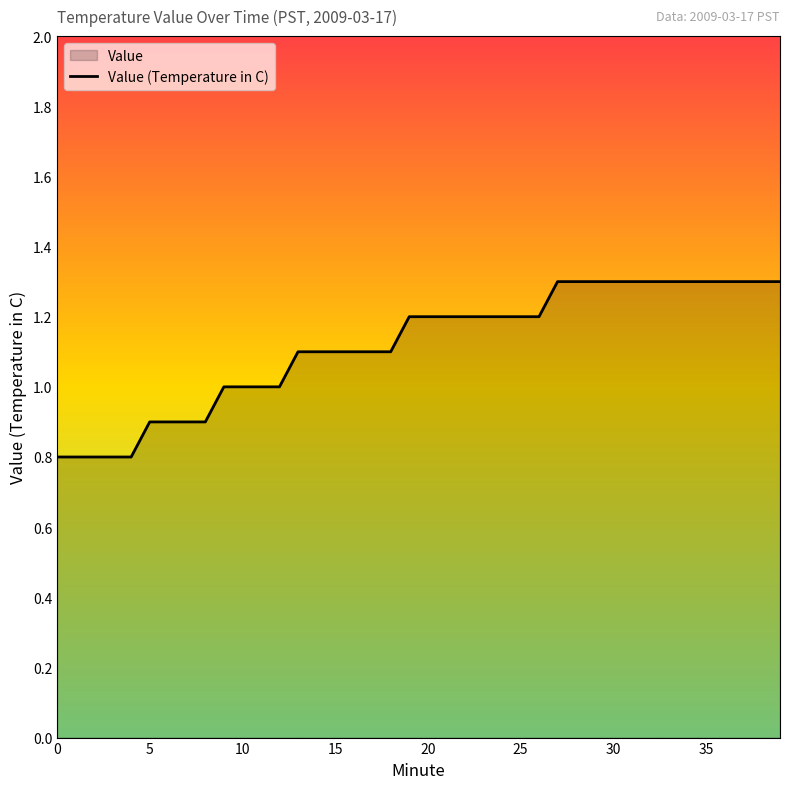

Does the chart display data point markers on the line(s)?

No